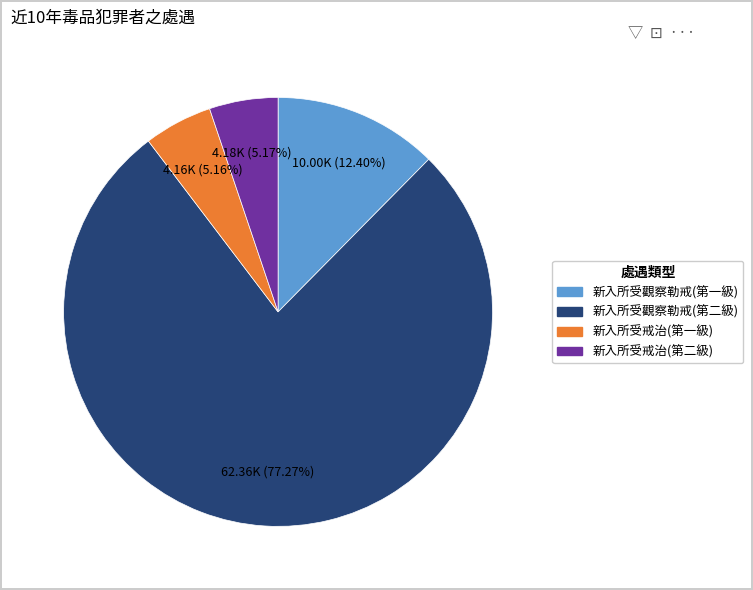

Is there any slice that represents more than half of the pie?

Yes